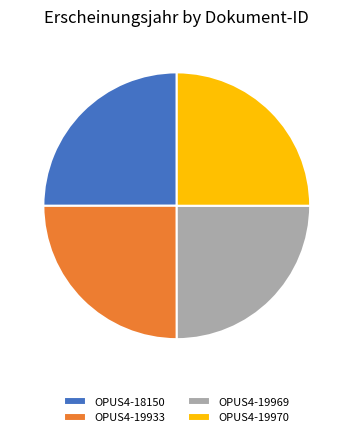

Is OPUS4-19969 the majority of the pie?

No